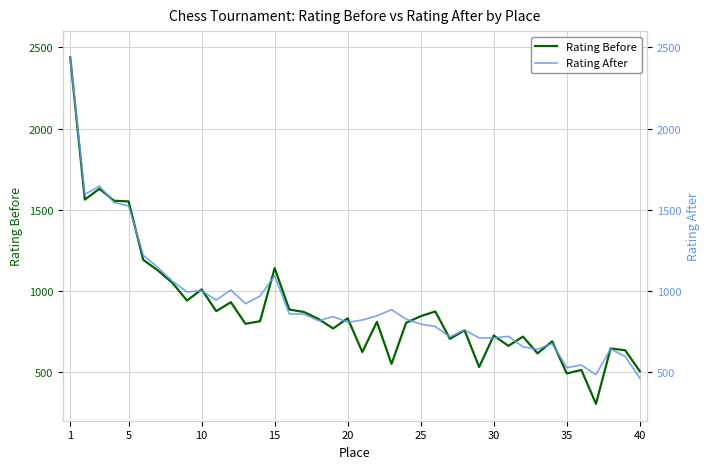

What is the minimum value for Rating Before?

304